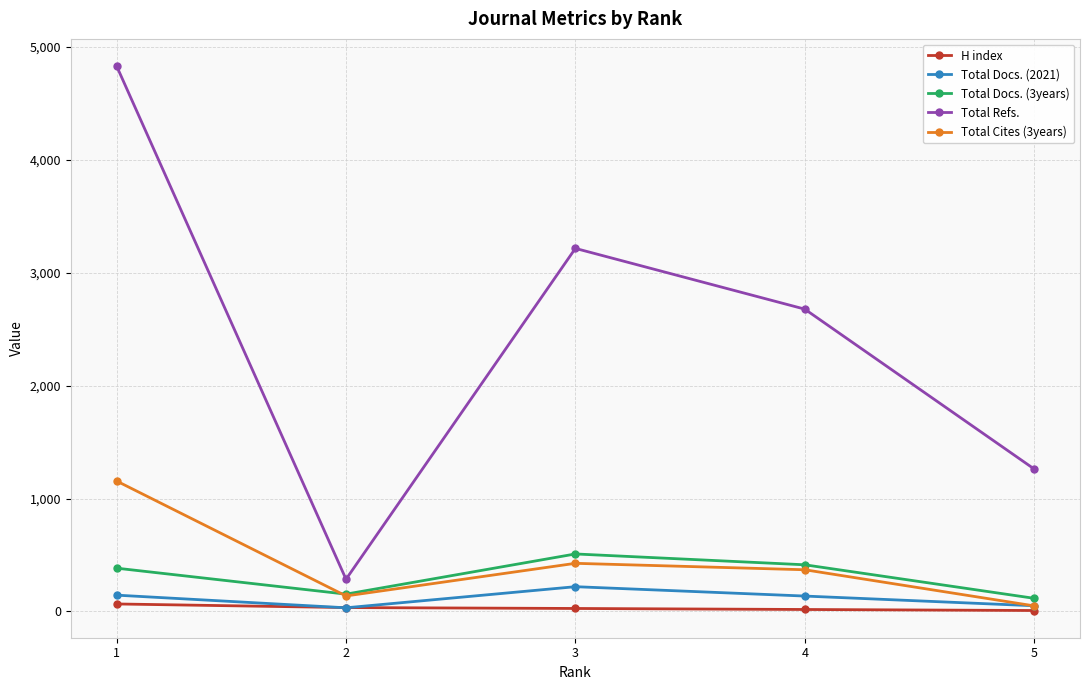

Which series has the largest total across all categories?

Total Refs.